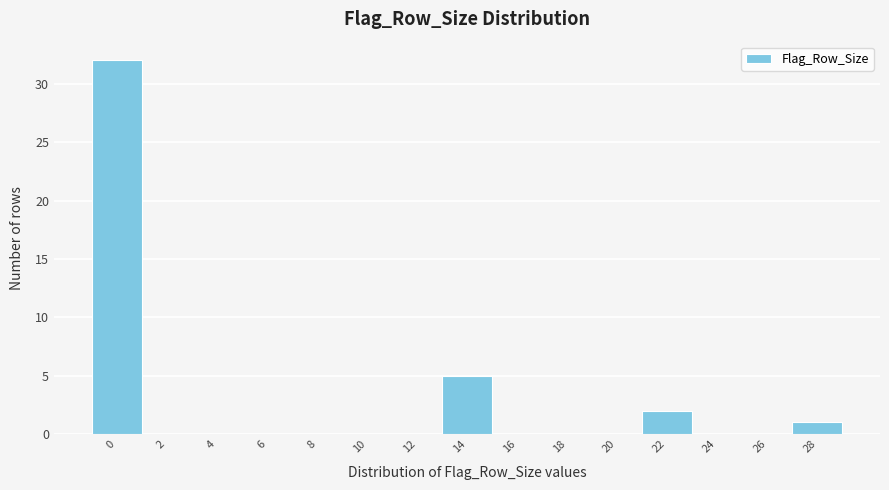

Reading left to right, transcribe all the data shown in this chart.

0=32	2=0	4=0	6=0	8=0	10=0	12=0	14=5	16=0	18=0	20=0	22=2	24=0	26=0	28=1